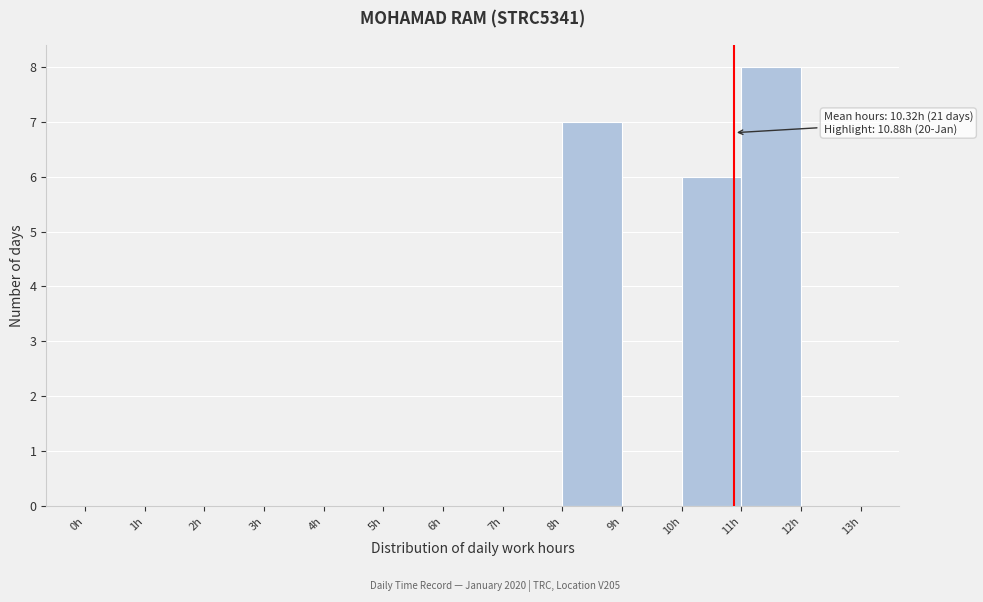

Which range on the x-axis has the tallest bar?

11 to 12